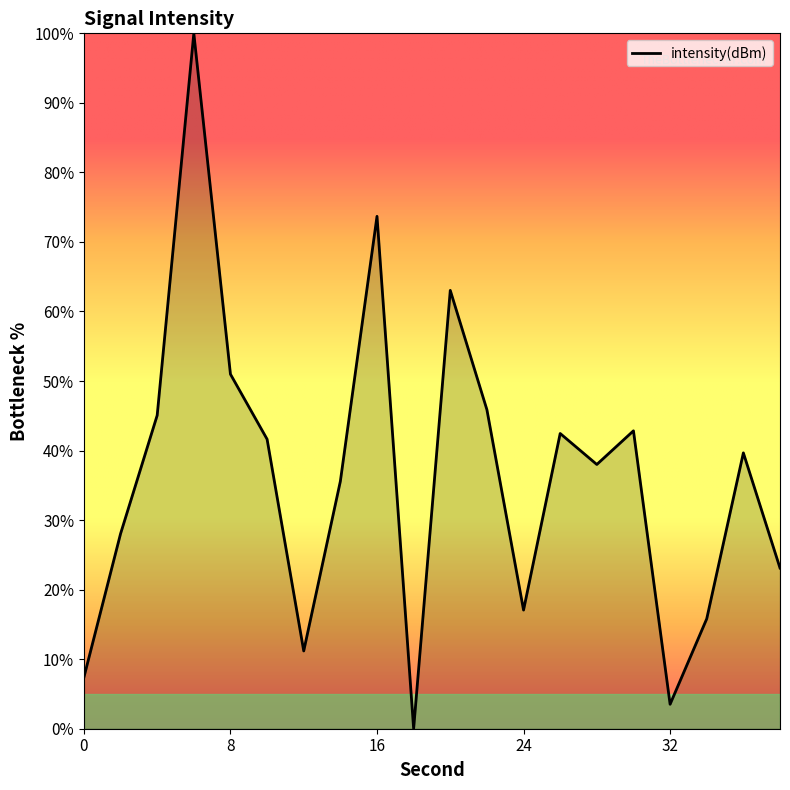

What is the greatest value displayed?

100.0